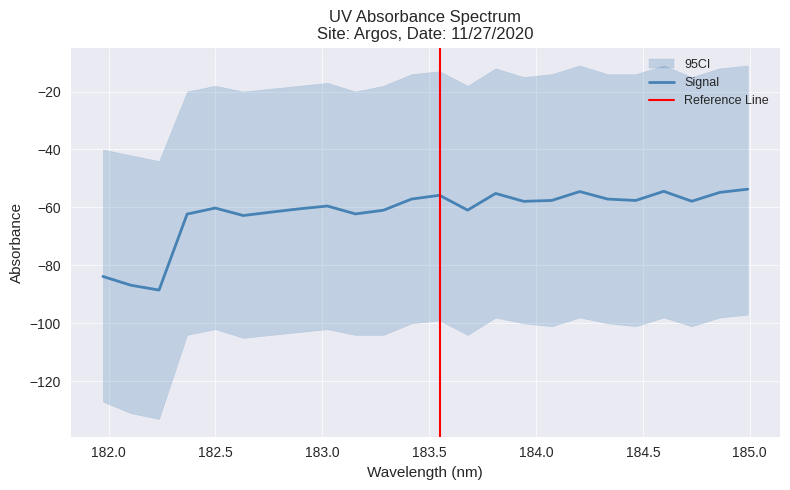

Count the number of categories in the chart.

24